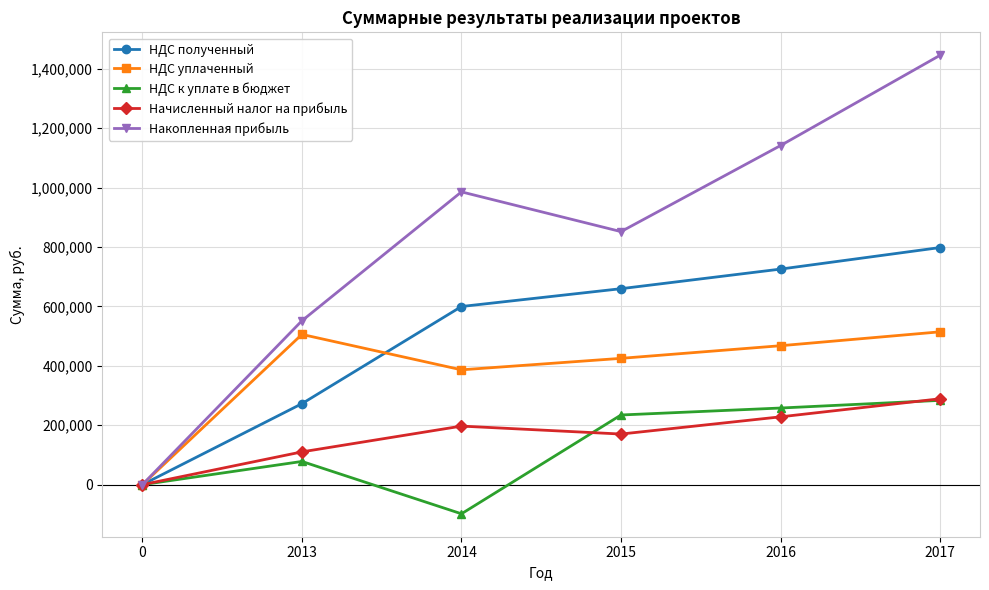

True or false: НДС полученный and НДС уплаченный cross at least once.

True